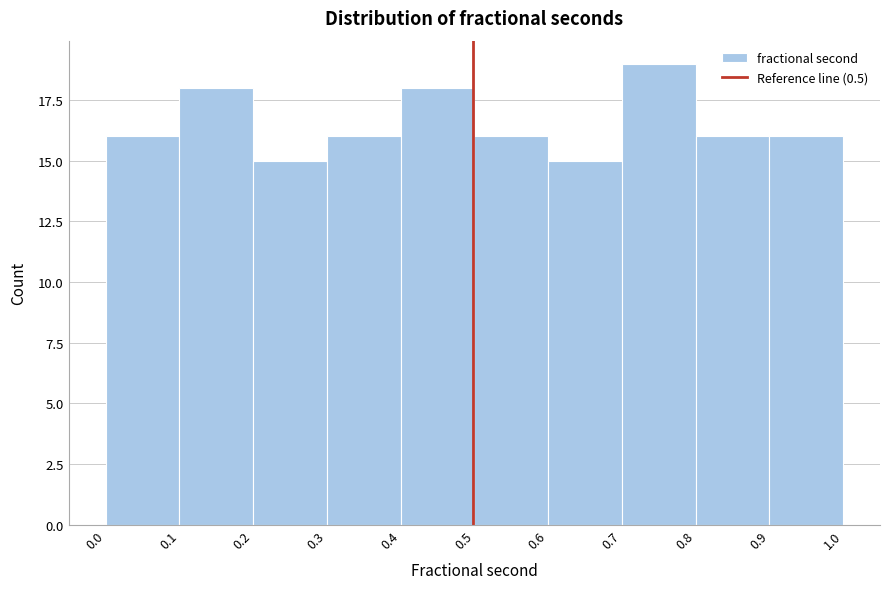

Reading left to right, list every bar in this chart as the range it spans on the x-axis followed by its height. The values are not printed on the chart, so give them approximately, as read against the axis.

0.0 to 0.1: 16
0.1 to 0.2: 18
0.2 to 0.3: 15
0.3 to 0.4: 16
0.4 to 0.5: 18
0.5 to 0.6: 16
0.6 to 0.7: 15
0.7 to 0.8: 19
0.8 to 0.9: 16
0.9 to 1.0: 16